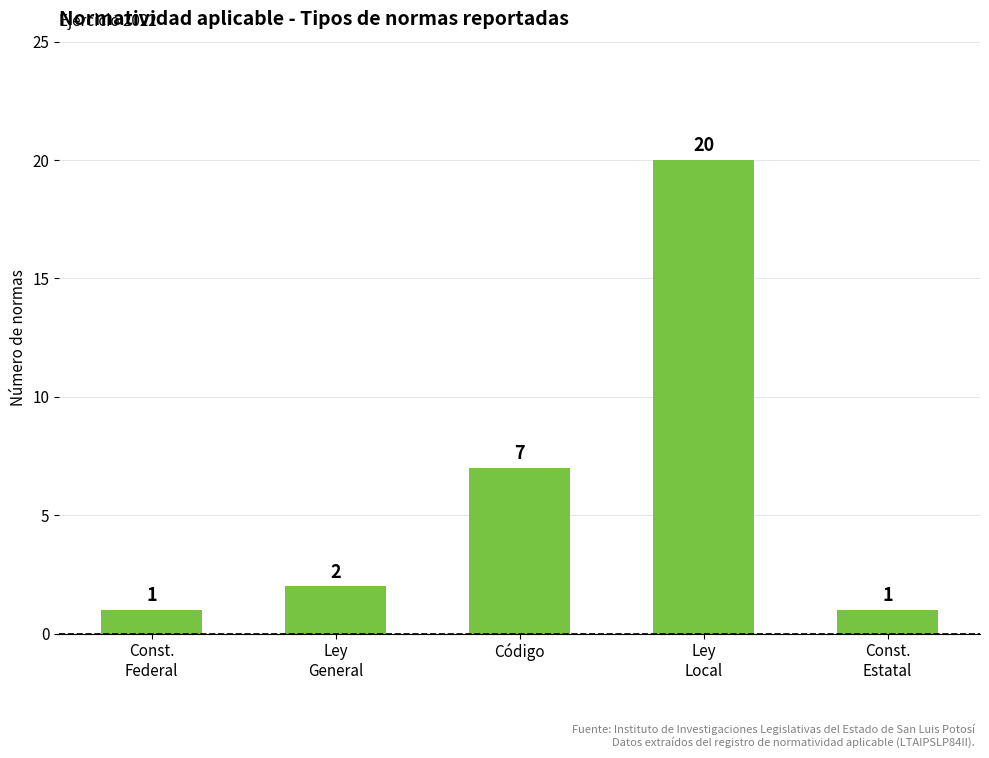

Read the value at Ley
Local, to the nearest 5.

20